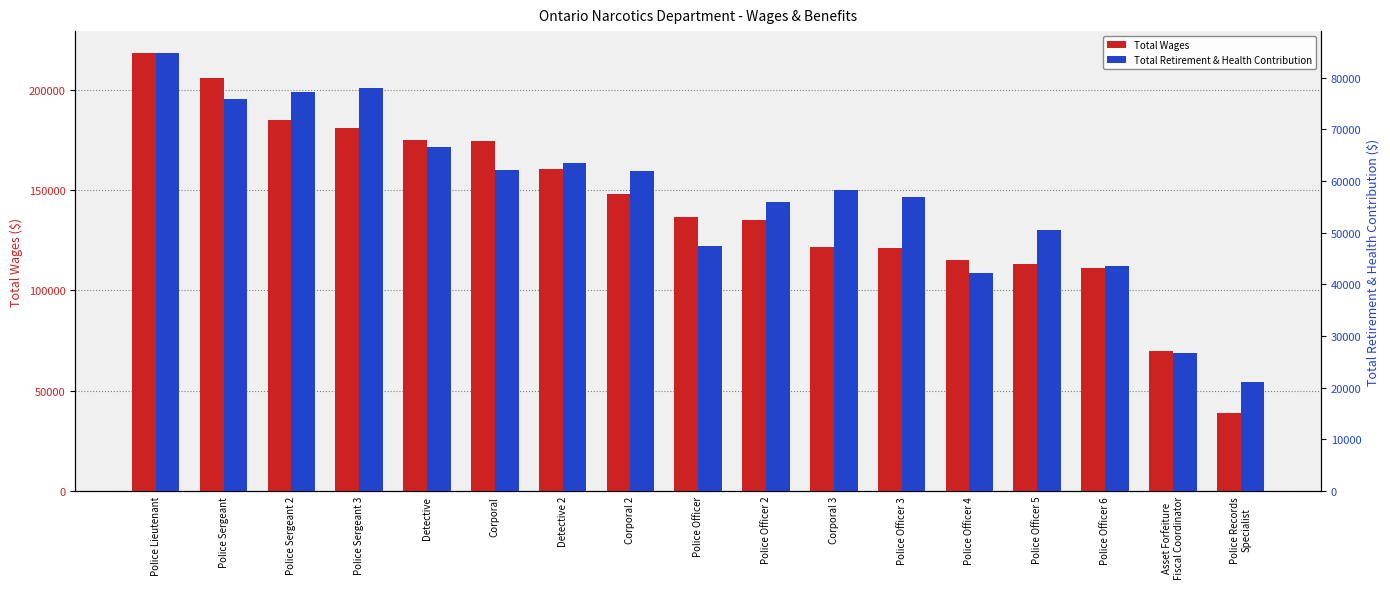

List the series in order of their overall mean, lowest first.

Total Retirement & Health Contribution, Total Wages